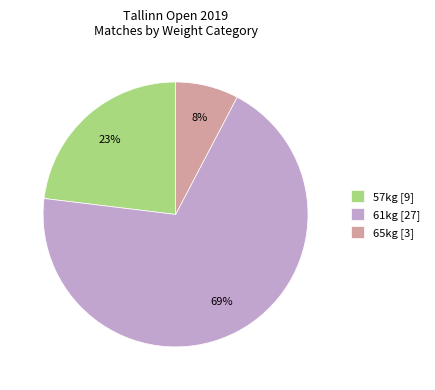

What is the largest slice in the pie chart?

61kg [27]